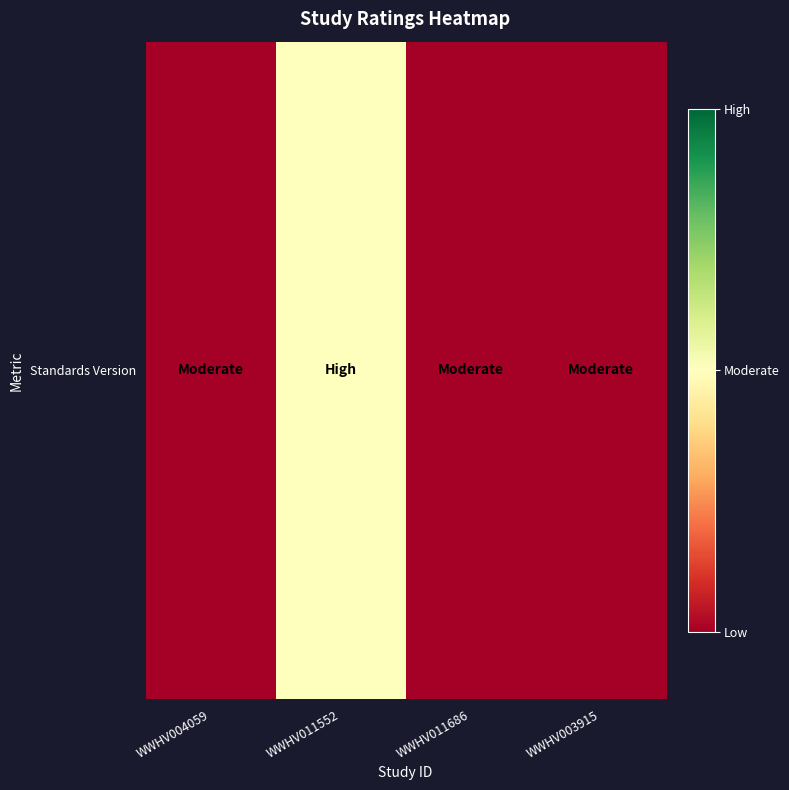

What is the sum of all values?

5